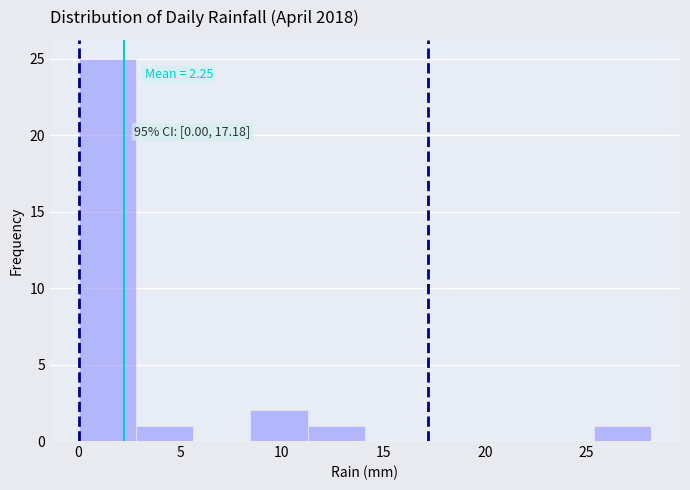

Over which range of the x-axis is the bar tallest?

0.0 to 3.0